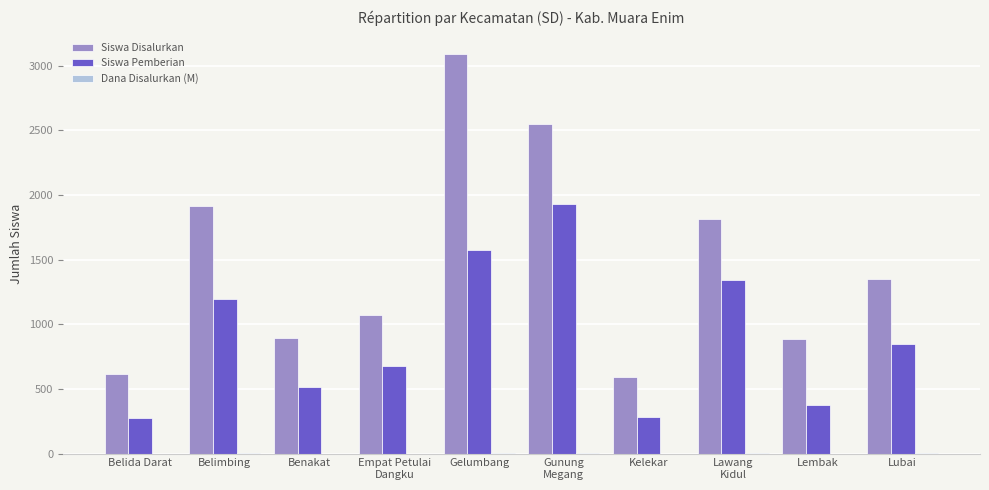

Which series has the largest total across all categories?

Siswa Disalurkan